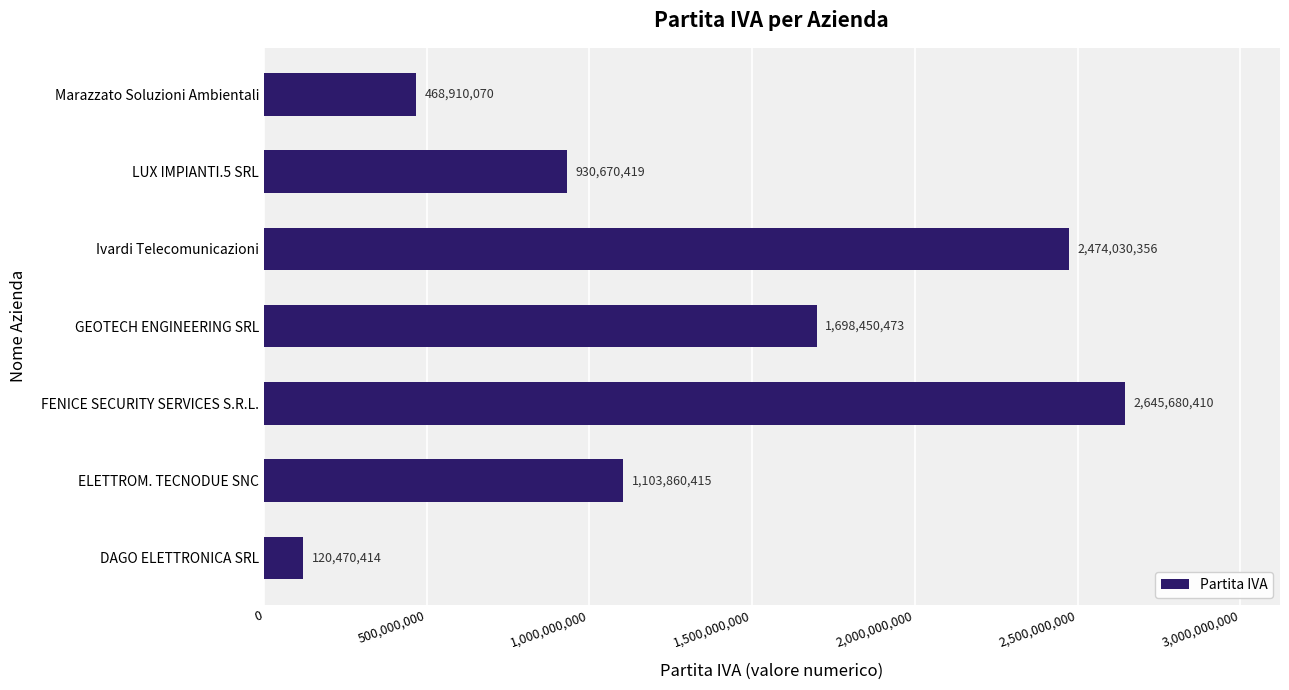

What is the greatest value displayed?

2645680410